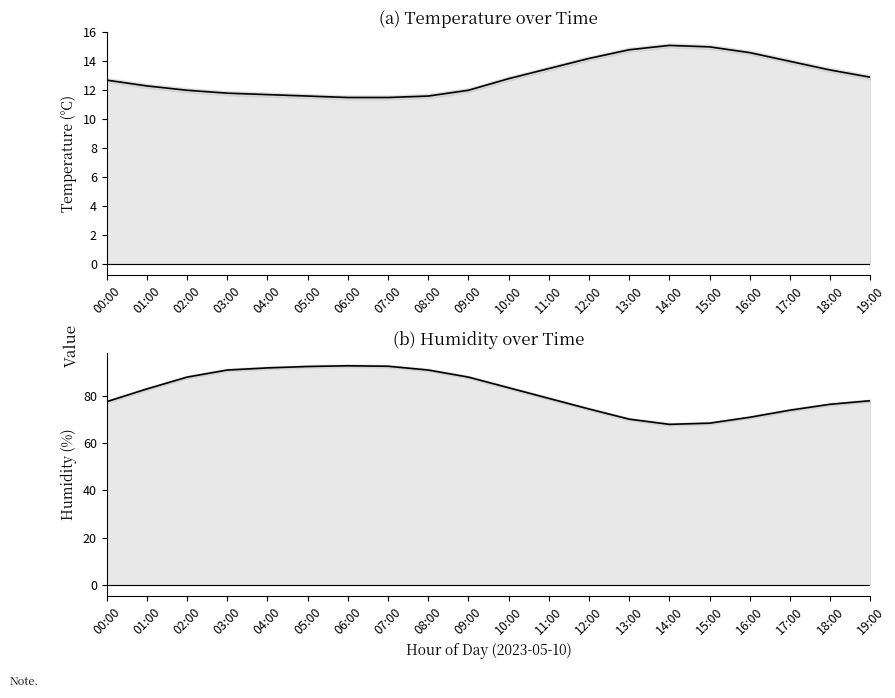

True or false: humidity and temperature intersect in this chart.

False